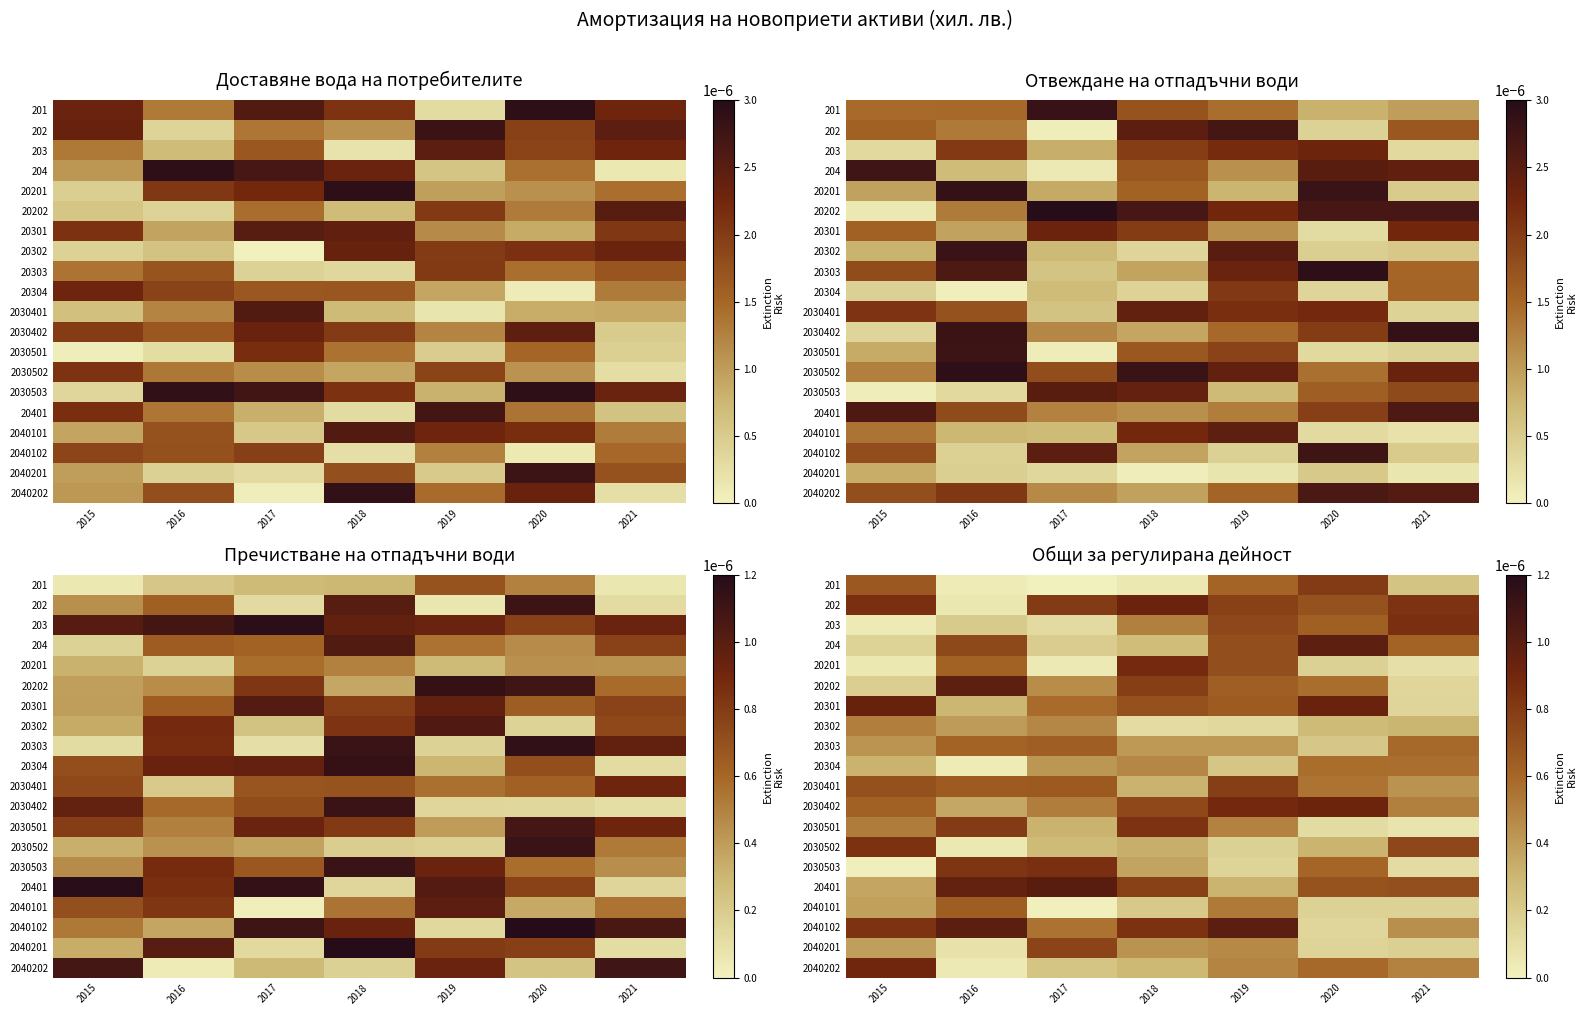

The 2030402 series shows 0.0 at 2020. True or false?

False